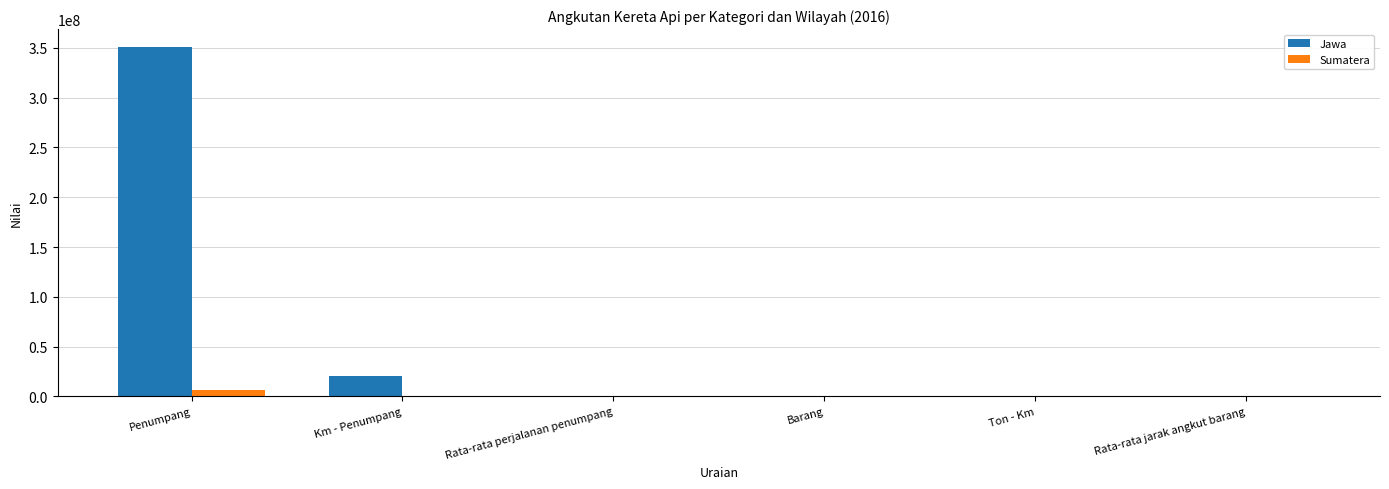

What are all the series names shown in the legend?

Jawa, Sumatera